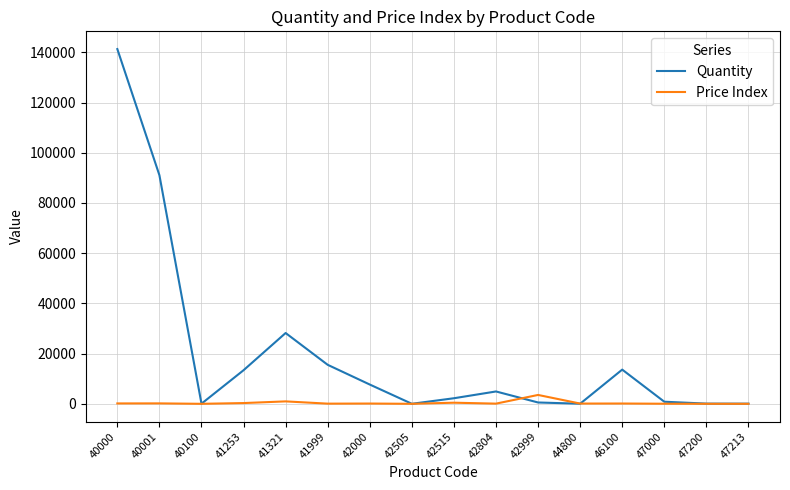

Between 41253 and 47000, which series saw the biggest shift?

Quantity